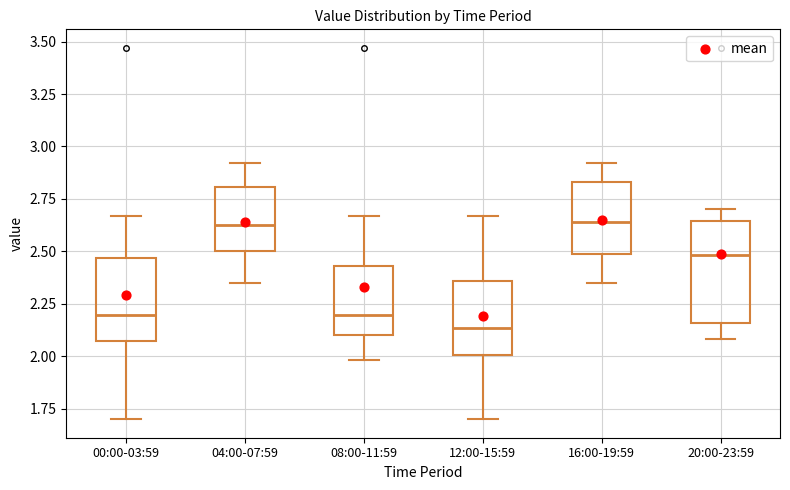

Where does the median line of the box for 00:00-03:59 sit on the y-axis? The values are not printed on the chart, so give them approximately, as read against the axis.

2.20